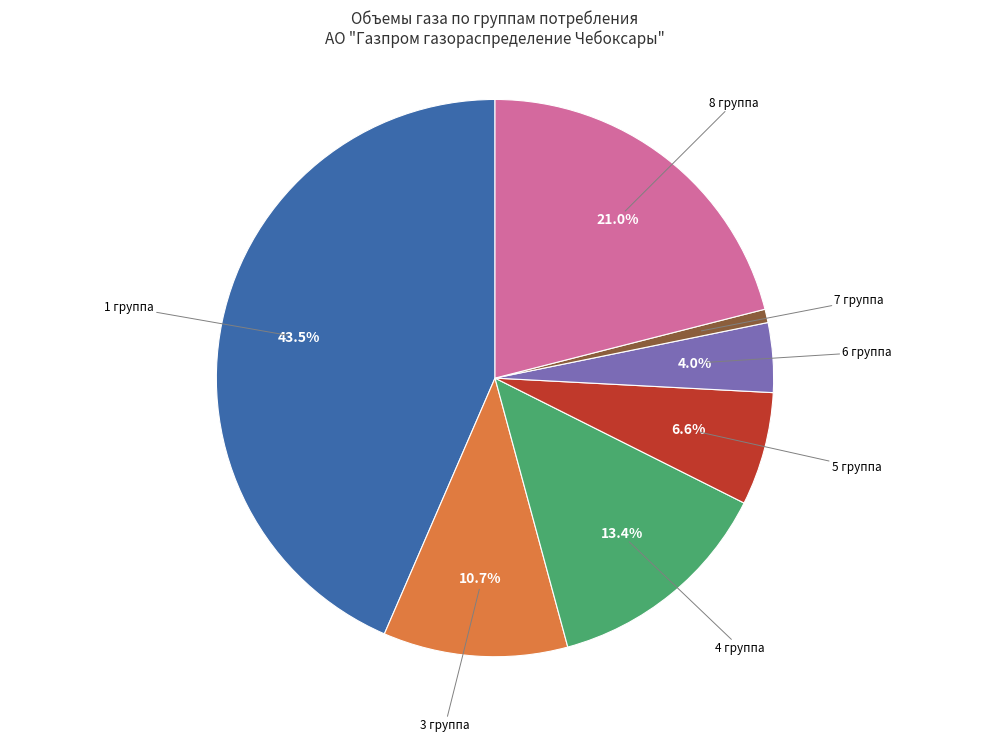

Is there any slice that represents more than half of the pie?

No